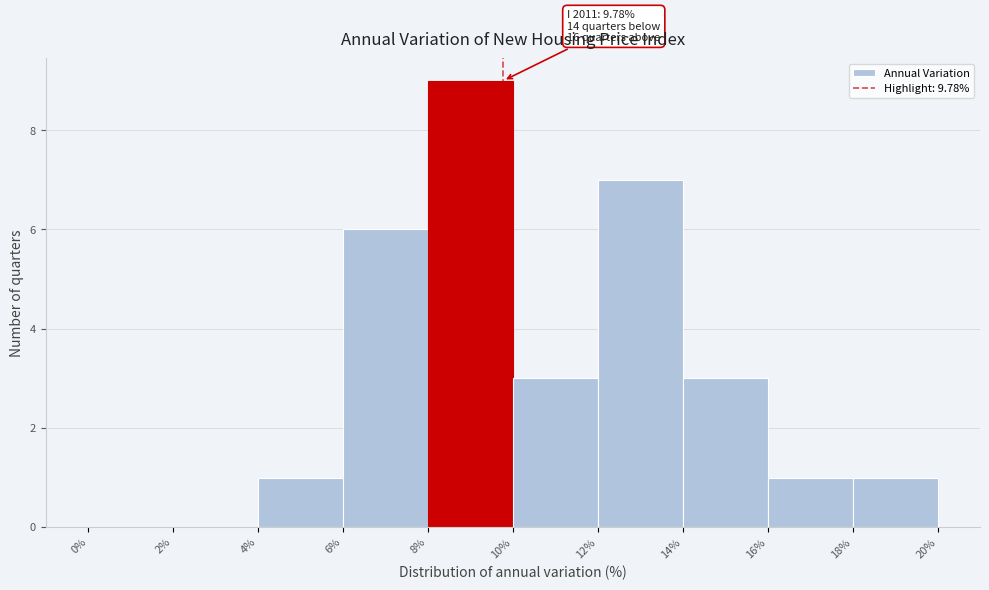

Which range on the x-axis has the tallest bar?

8% to 10%